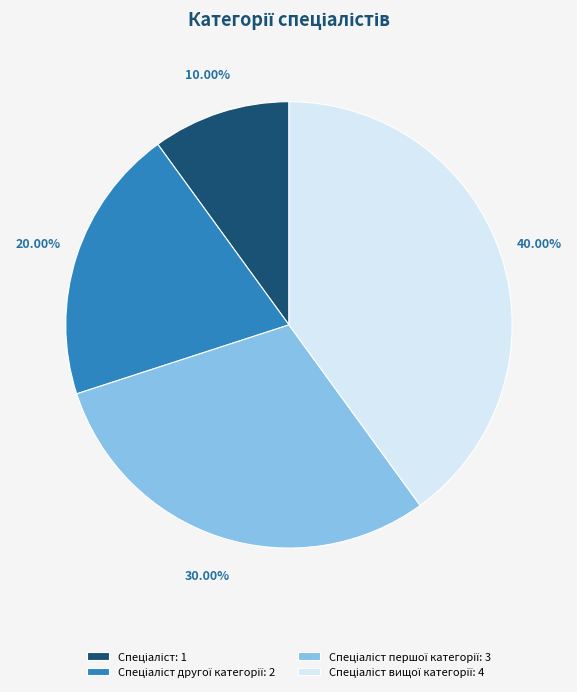

Is there a majority slice in this chart?

No